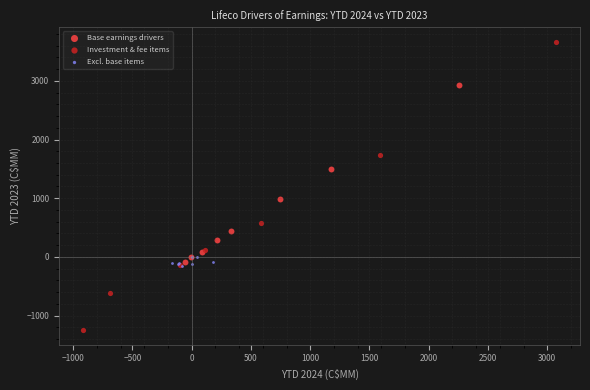

What are all the series names shown in the legend?

Base earnings drivers, Investment & fee items, Excl. base items